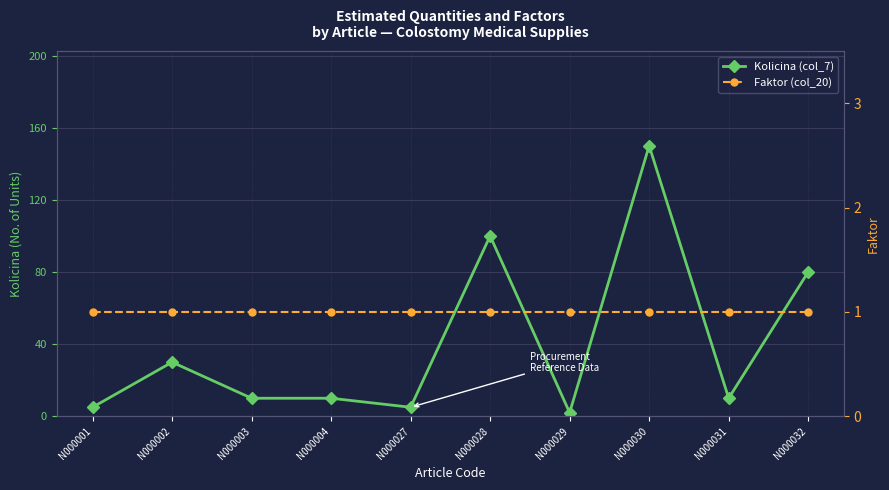

At which category does Kolicina (col_7) reach its first local valley?

N000027